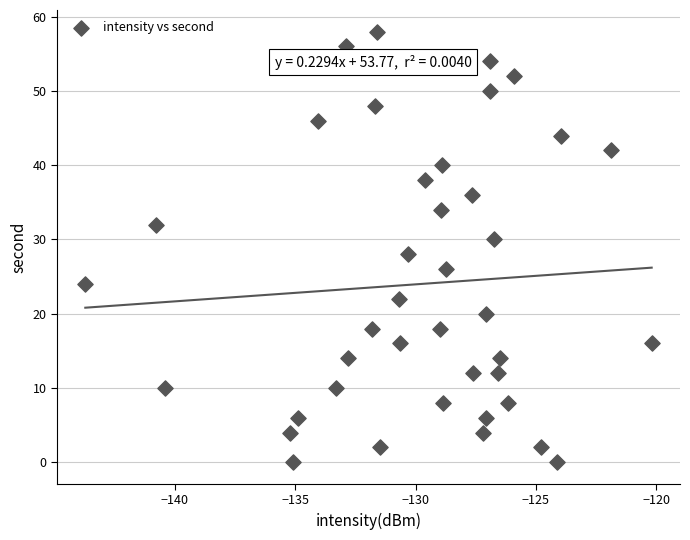

What is the range of Y values (max minus min)?

58